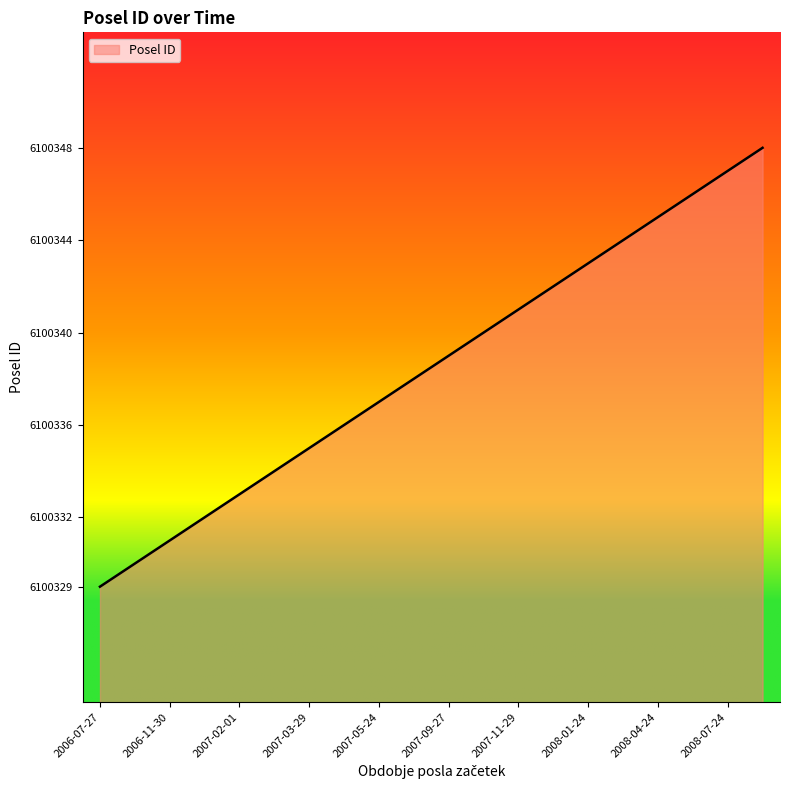

Reading left to right, transcribe all the data shown in this chart.

6100329	6100330	6100331	6100332	6100333	6100334	6100335	6100336	6100337	6100338	6100339	6100340	6100341	6100342	6100343	6100344	6100345	6100346	6100347	6100348